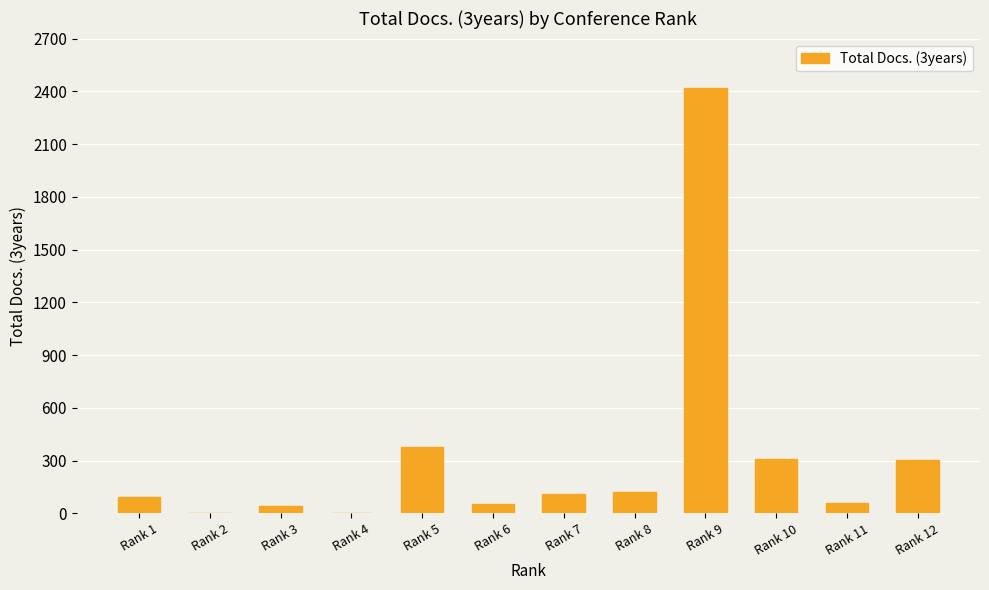

Count the number of categories in the chart.

12